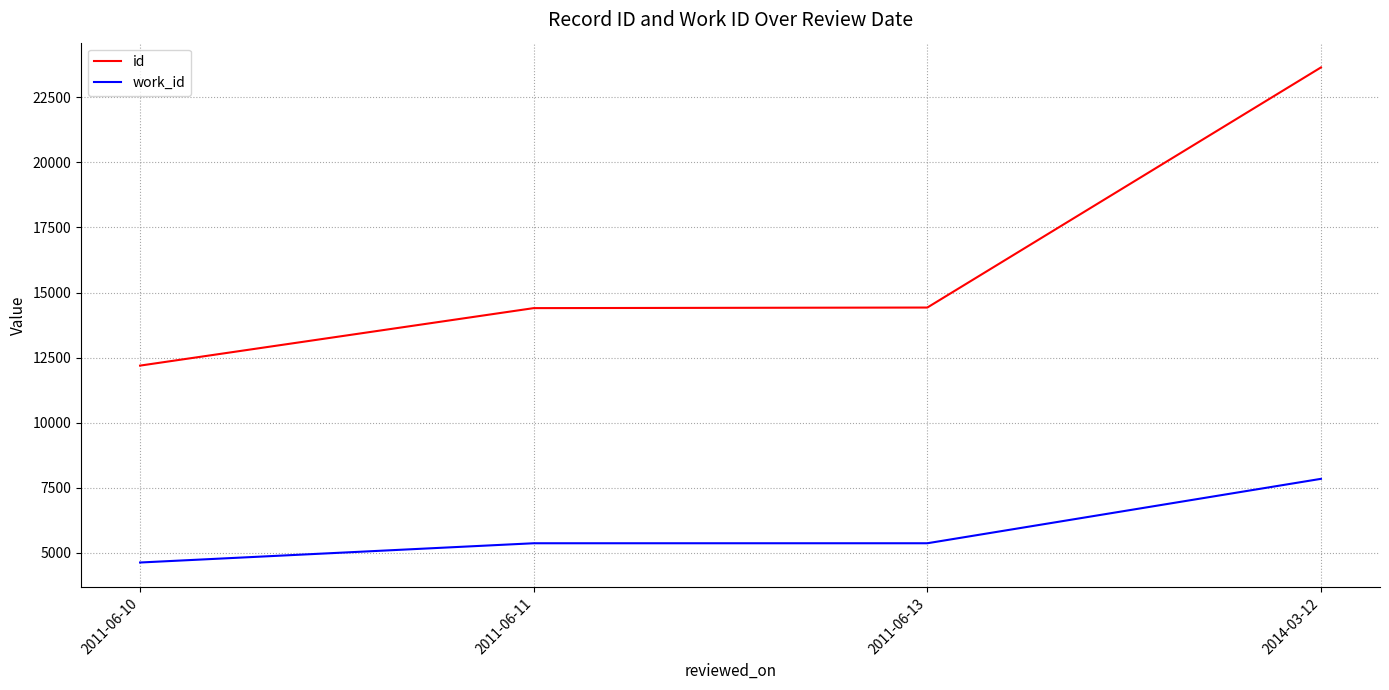

Which series has the largest range (max minus min)?

id